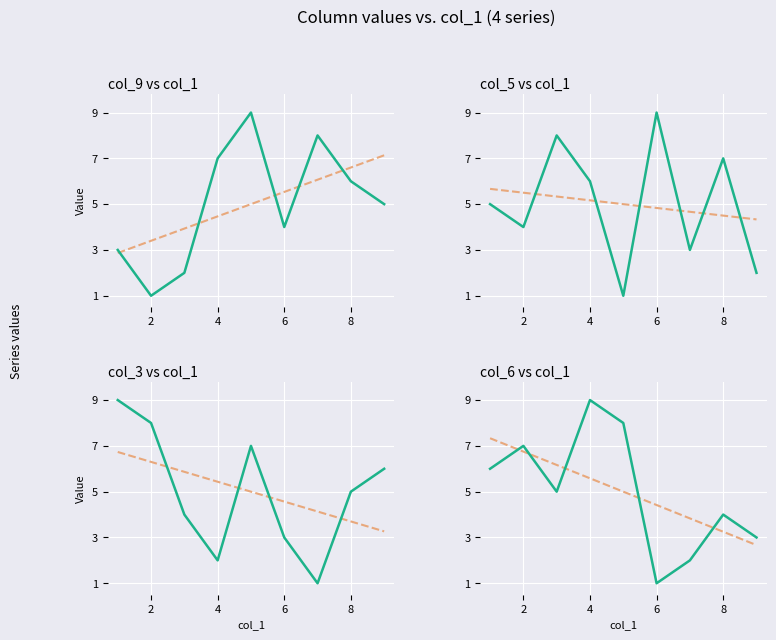

How many interior local valleys does the col_3 series have?

2